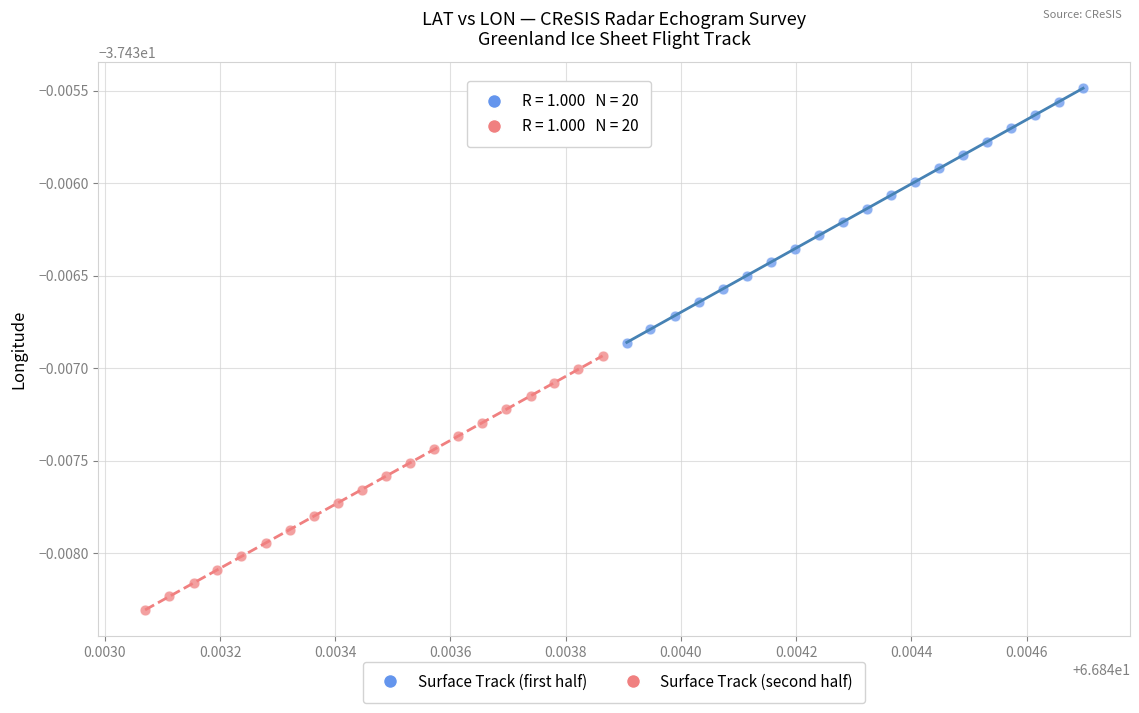

What are all the series names shown in the legend?

Surface Track (first half), Surface Track (second half)